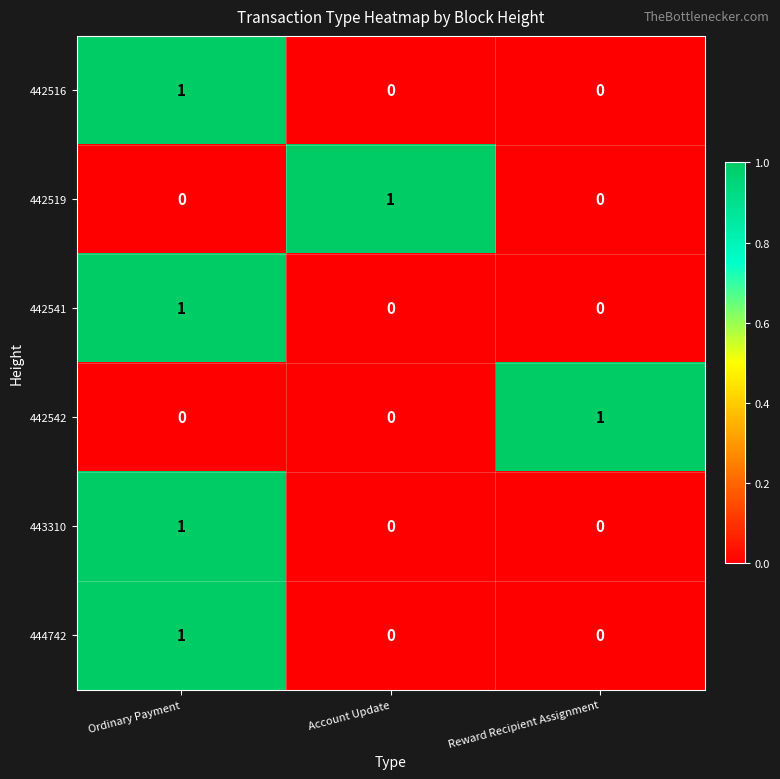

Count the 444742 values in the range 0 to 1.

3